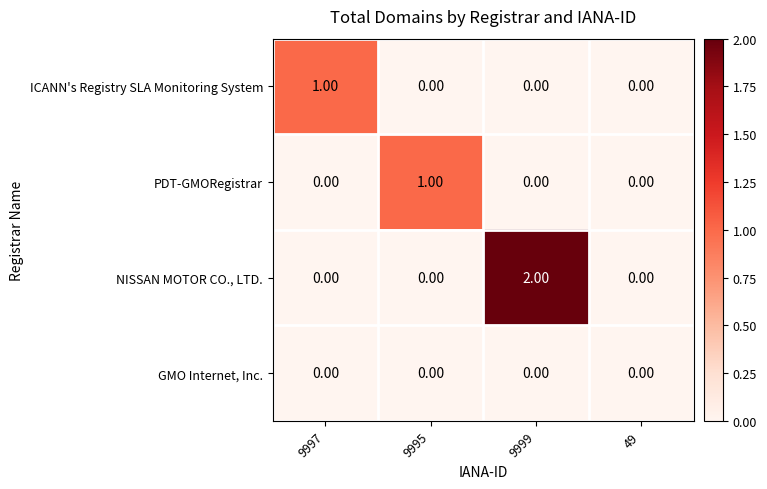

Which series changed the most between 9997 and 9999?

NISSAN MOTOR CO., LTD.